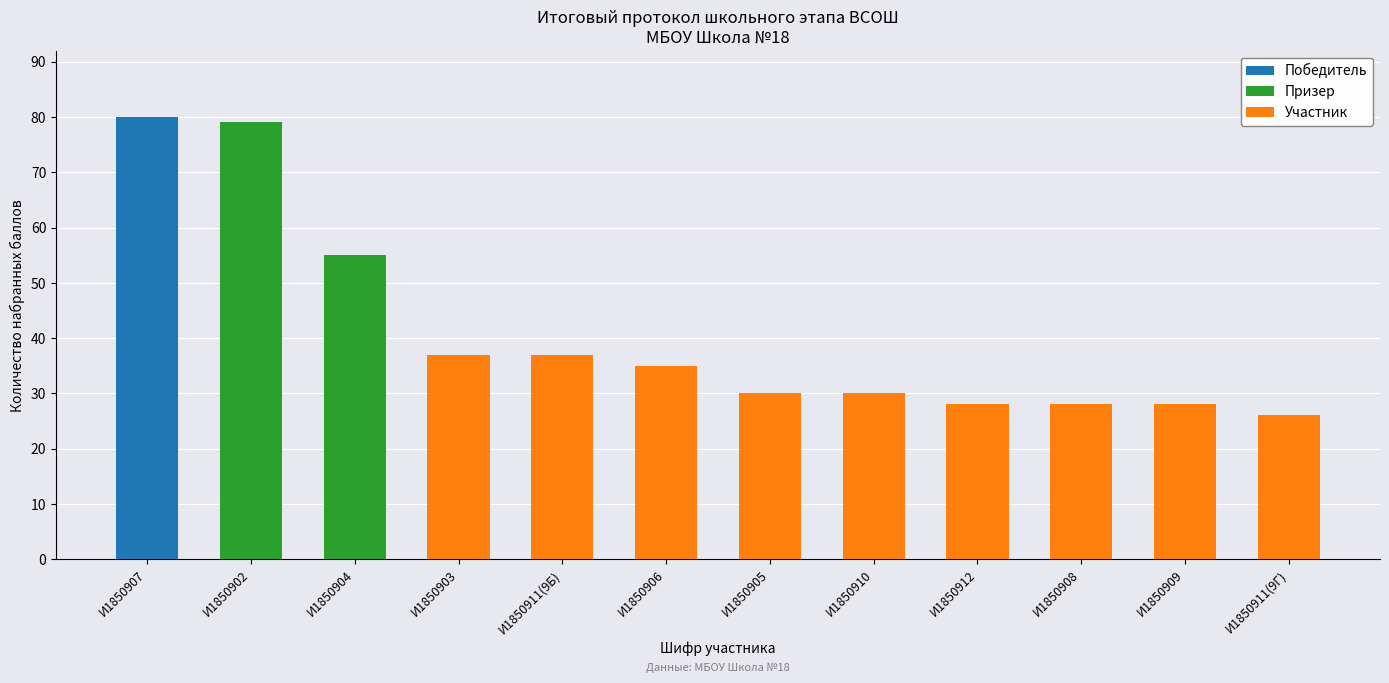

At which category does the chart reach its peak across all series?

И1850907